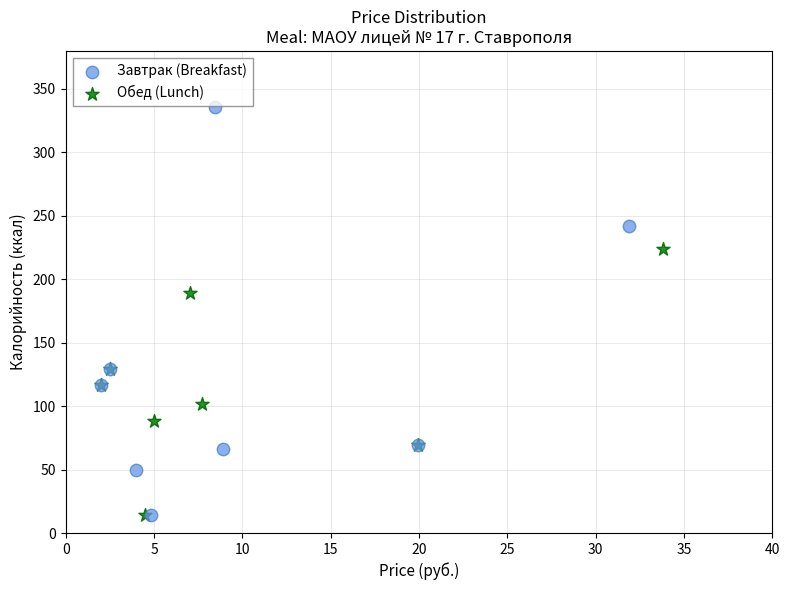

Which series has the largest Y range (max minus min)?

Завтрак (Breakfast)